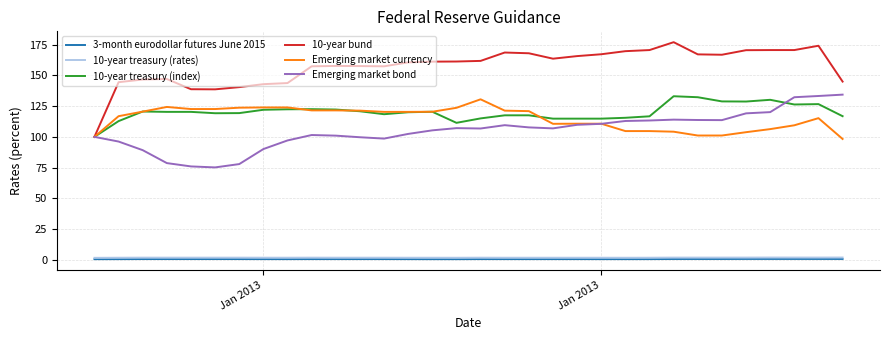

True or false: 3-month eurodollar futures June 2015 and 10-year treasury (index) intersect in this chart.

False